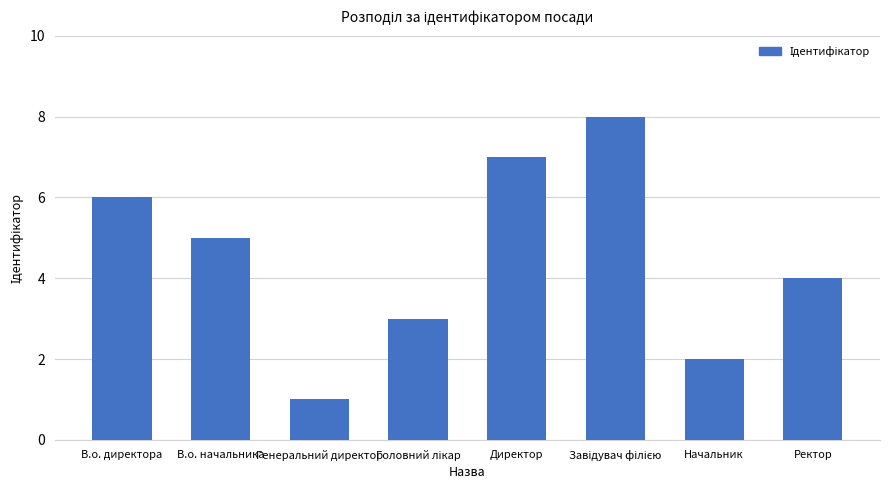

True or false: the data shows 3 at В.о. начальника.

False